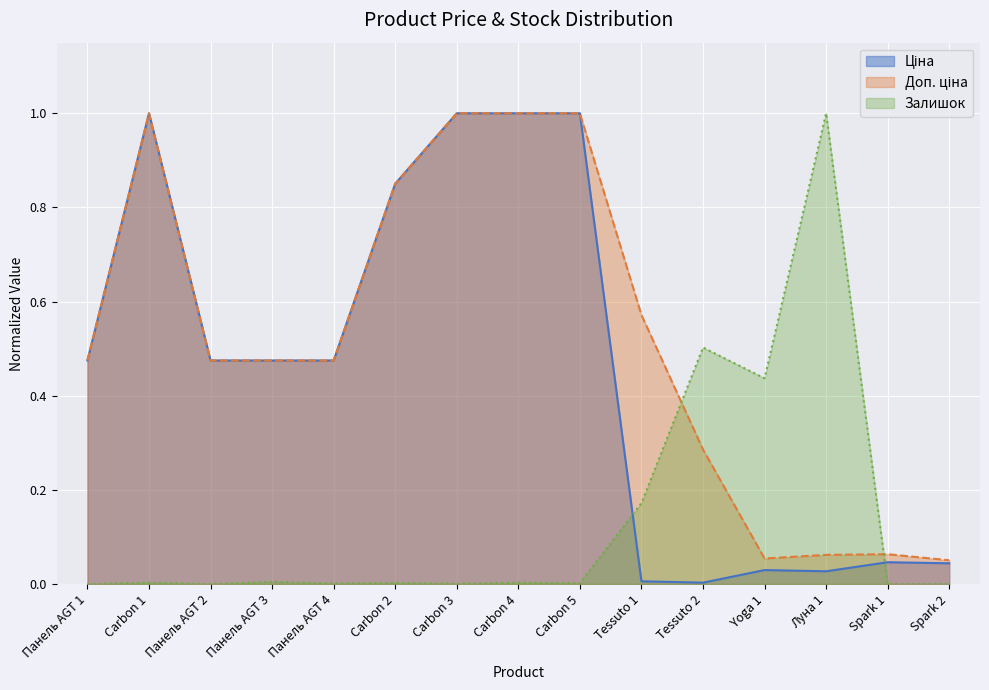

Where is Доп. ціна nearest to the value 0?

Spark 2